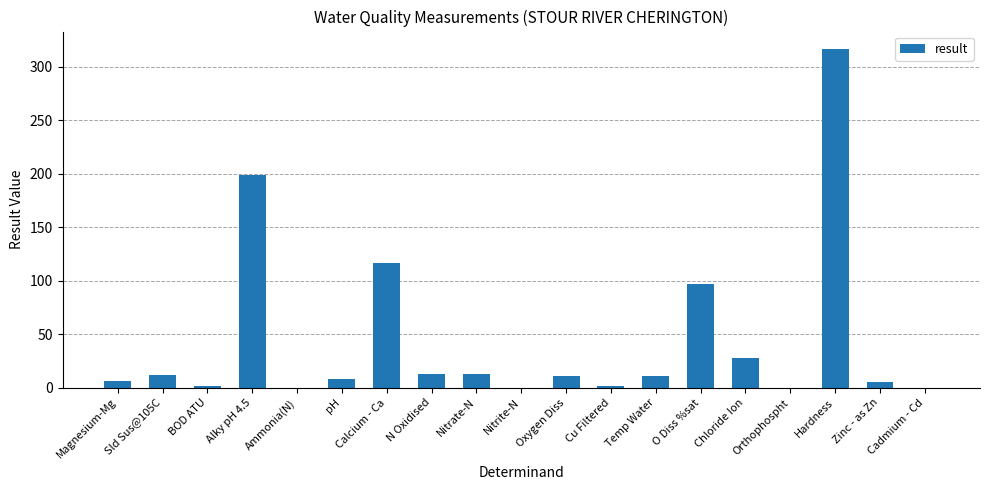

True or false: the data shows 10.8 at Temp Water.

True